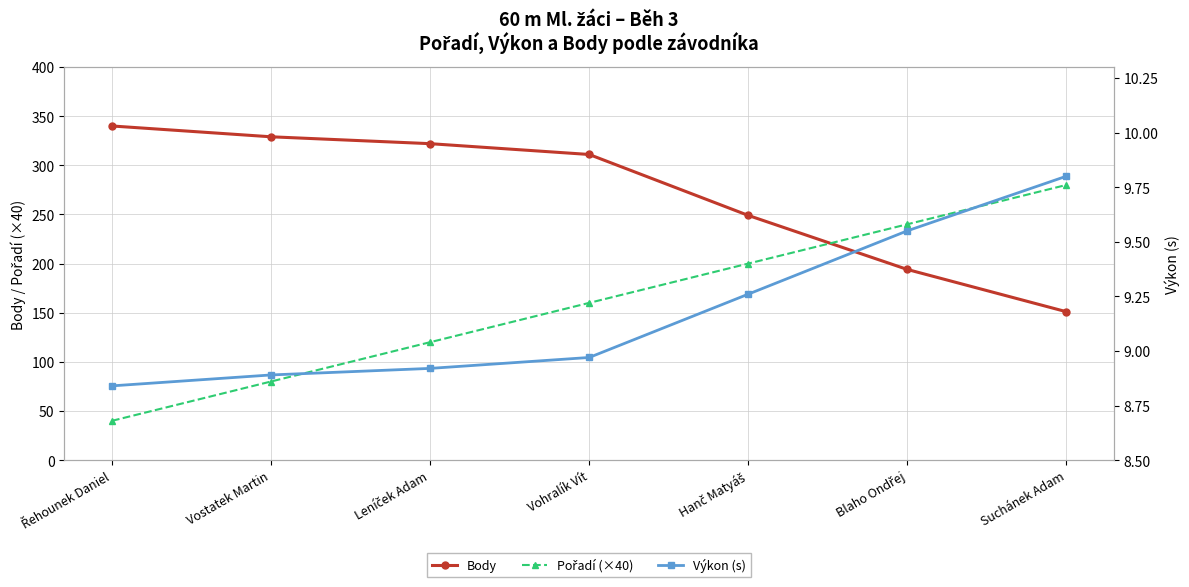

Rank the categories by Výkon (s) value from highest to lowest.

Suchánek Adam, Blaho Ondřej, Hanč Matyáš, Vohralík Vít, Leníček Adam, Vostatek Martin, Řehounek Daniel